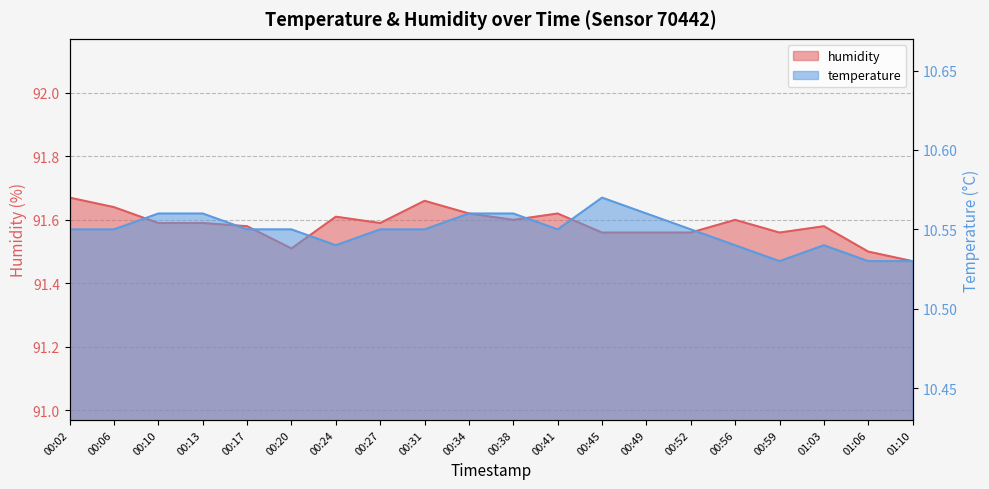

What is the value of the humidity point at the 12th from the left?

91.6